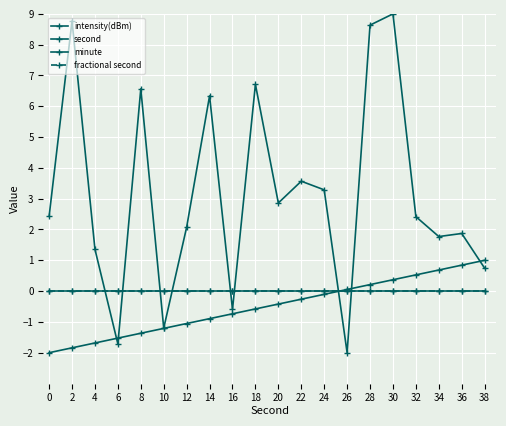

Is the value of fractional second at 36 greater than the value of second at 8?

Yes